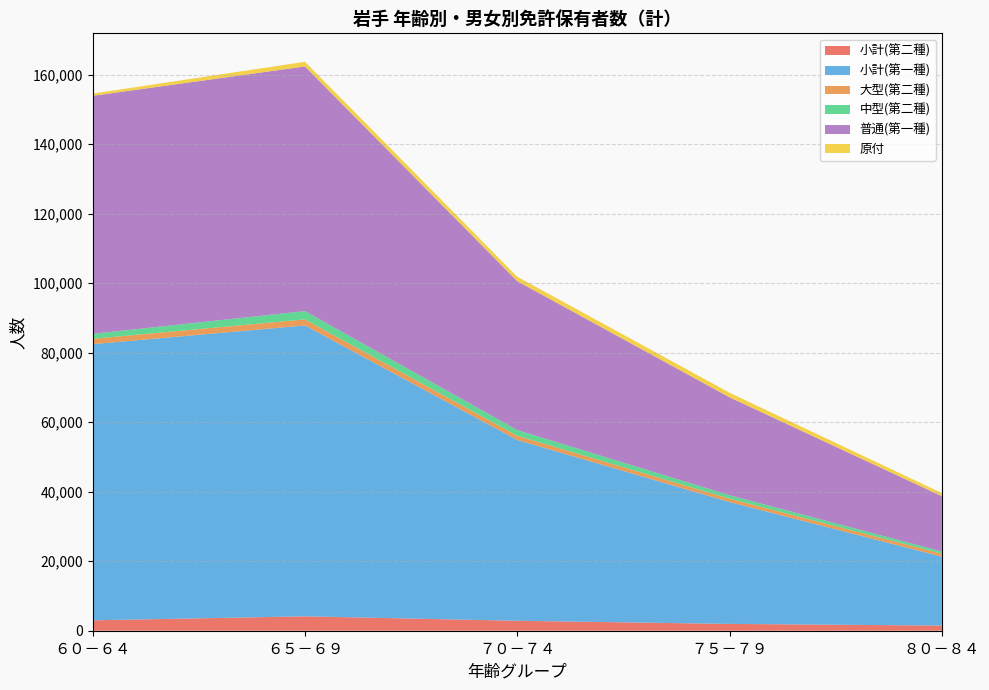

Reading right to left, list all the values displayed in this chart.

小計(第二種): 1484	1963	2862	4138	2990
小計(第一種): 19822	35066	52019	83702	79466
大型(第二種): 865	961	1206	1747	1544
中型(第二種): 619	1000	1653	2386	1430
普通(第一種): 15922	28171	42836	70395	68486
原付: 894	1313	1282	1341	644